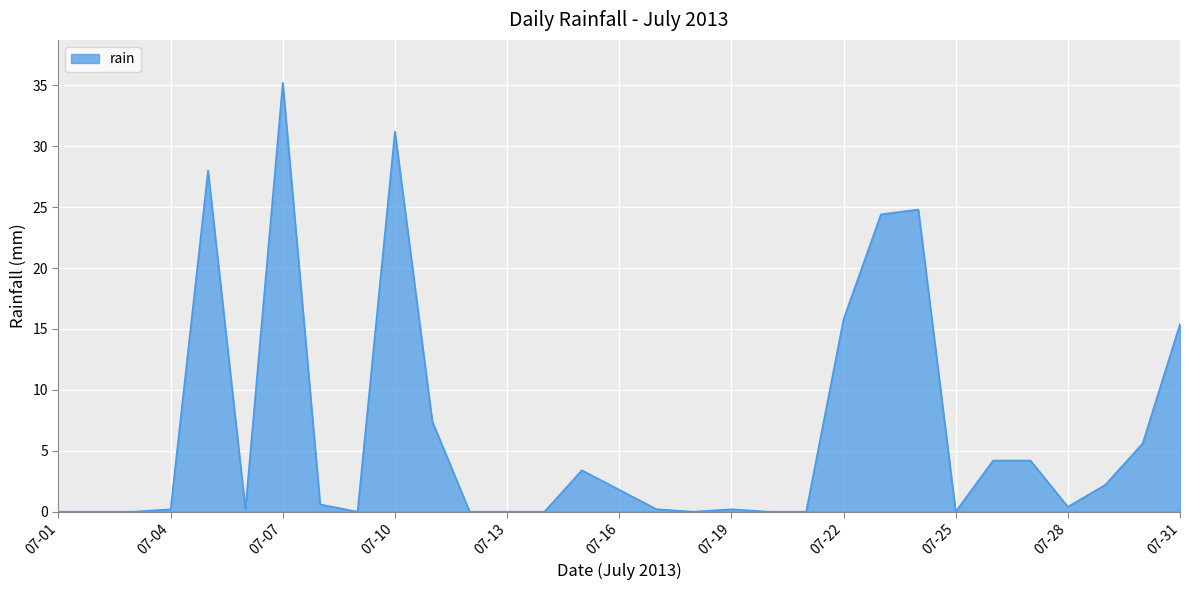

What is the greatest value displayed?

35.2